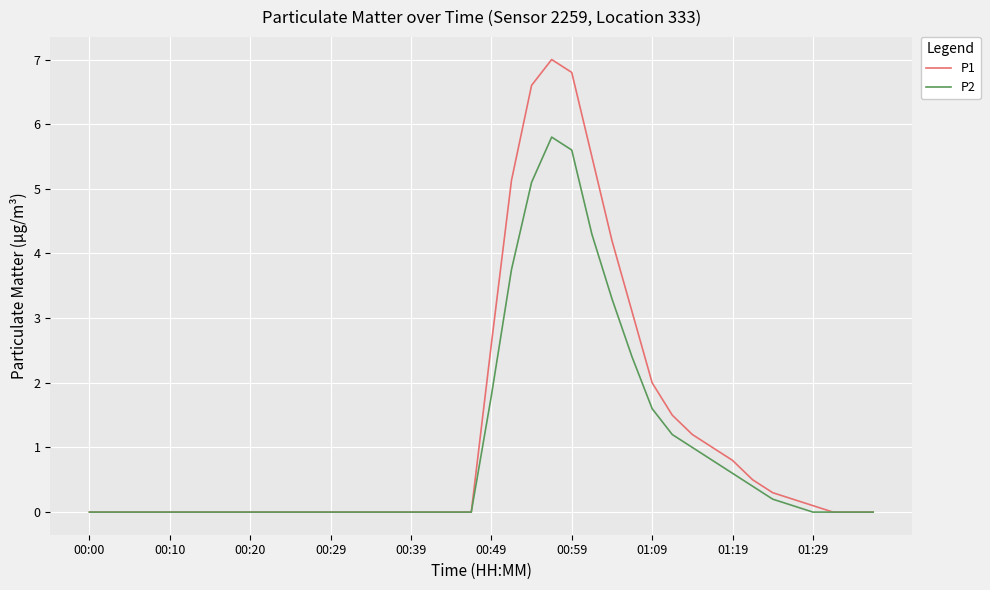

List the series in order of their peak value, lowest first.

P2, P1